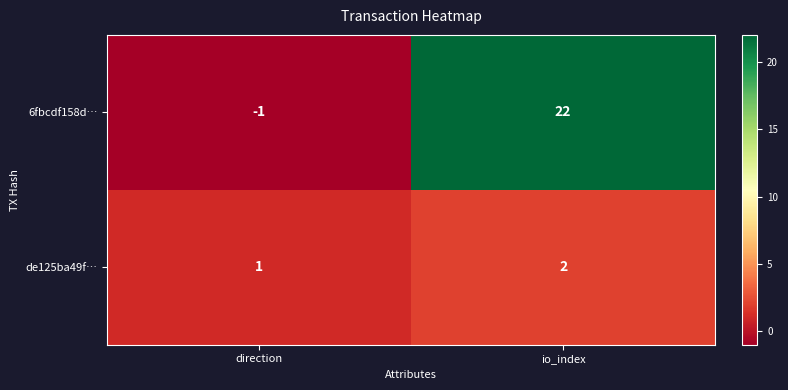

True or false: 6fbcdf158d… has a value of -1 at direction.

True